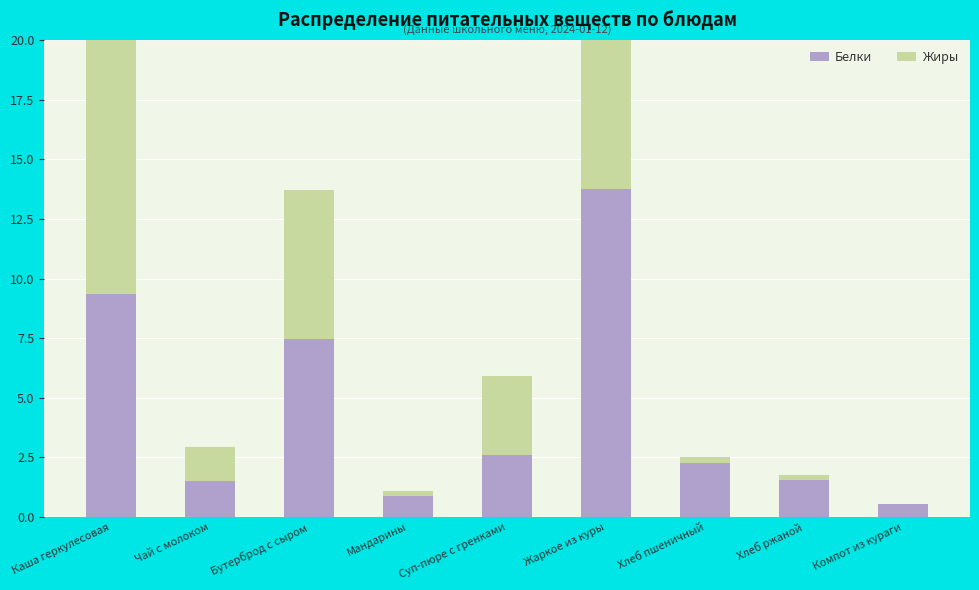

What is the difference between the Жиры values at Хлеб пшеничный and Чай с молоком?

1.2